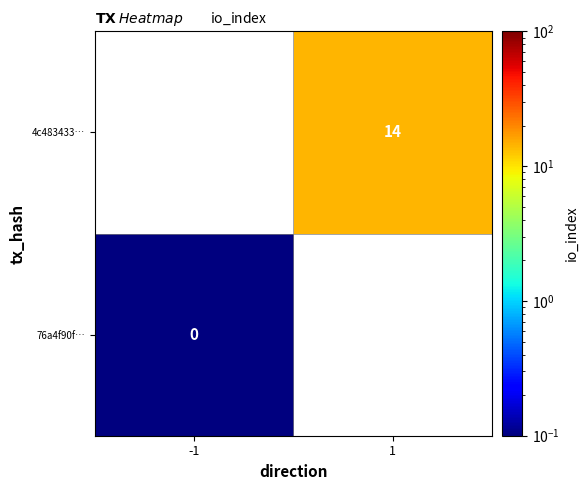

At which label is 76a4f90f… closest to 0?

-1